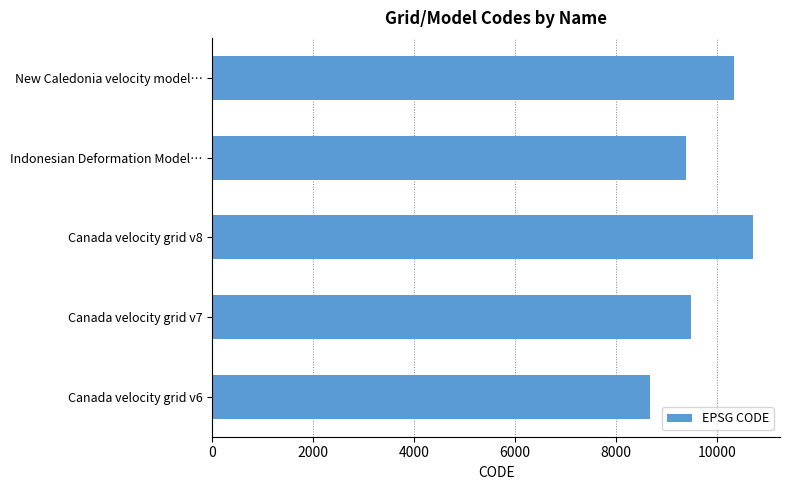

Reading top to bottom, what are all the values shown in this chart?

10323	9375	10707	9483	8676